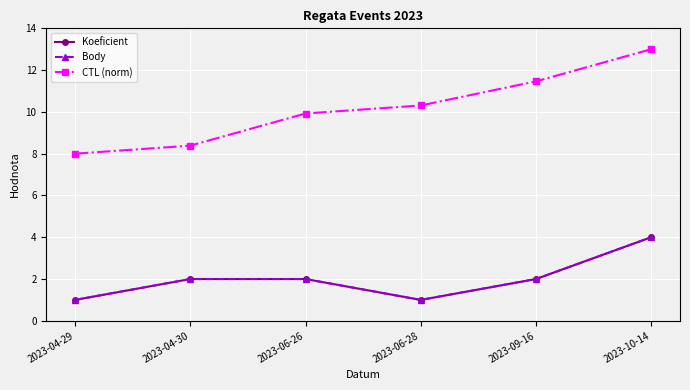

True or false: CTL (norm) and Koeficient intersect in this chart.

False